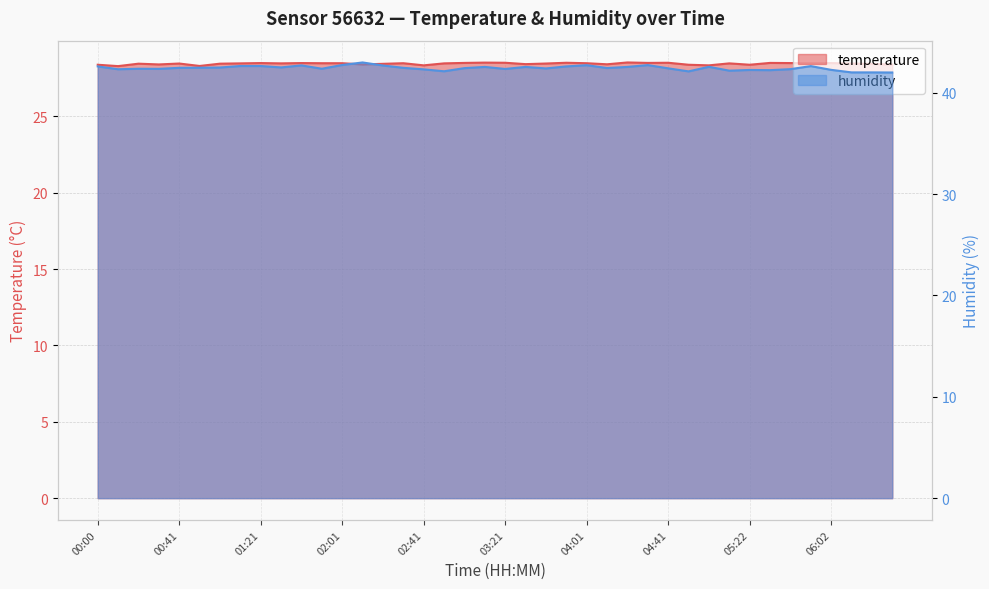

The value of humidity at 00:51 is 74.6. True or false?

False